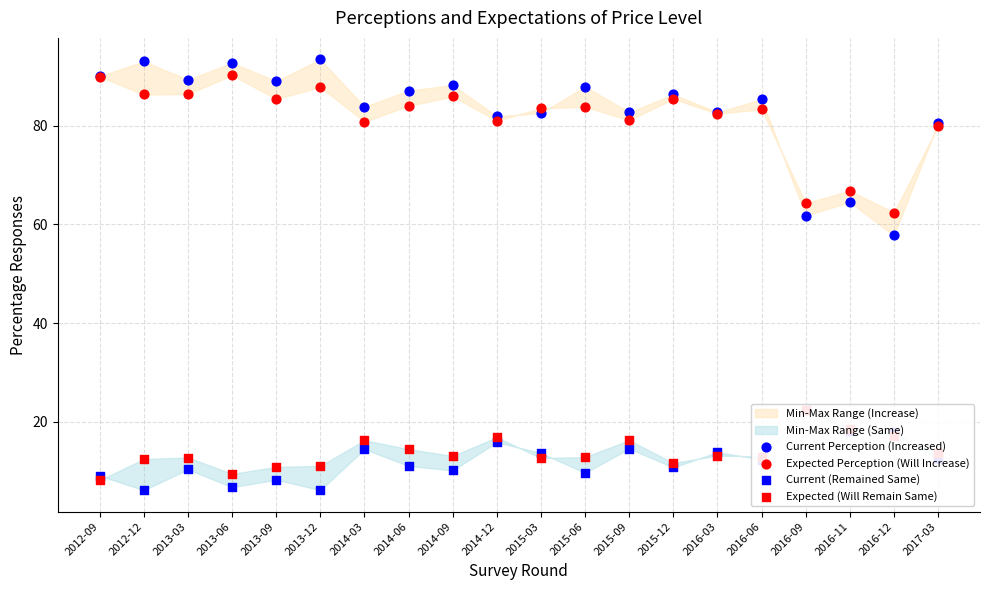

Which series reaches the maximum Y coordinate?

Current Perception (Increased)